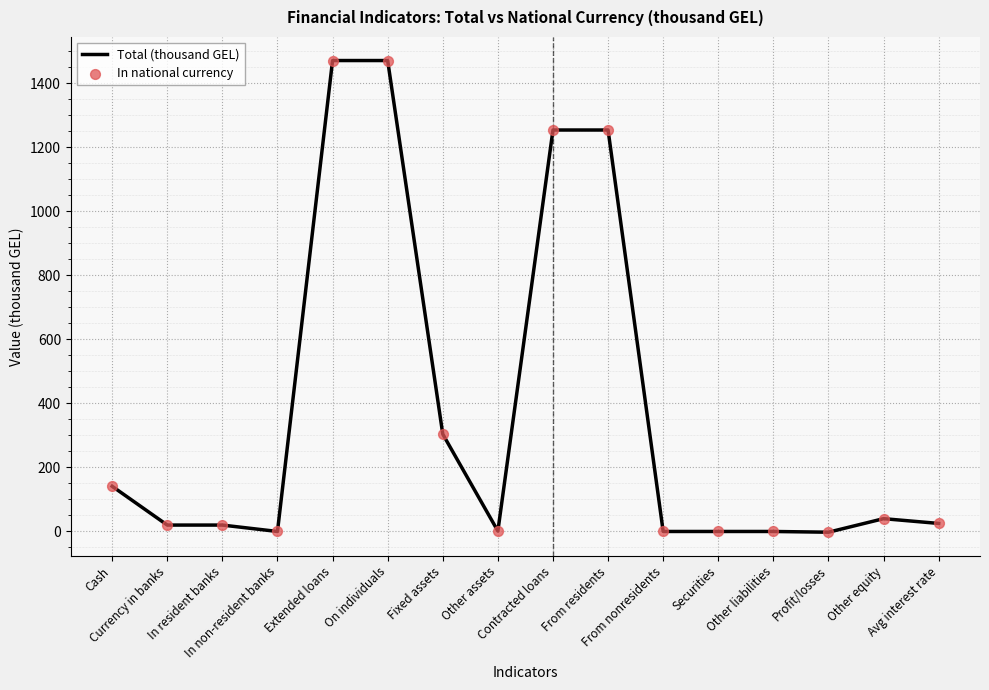

What is the greatest value displayed?

1470.5